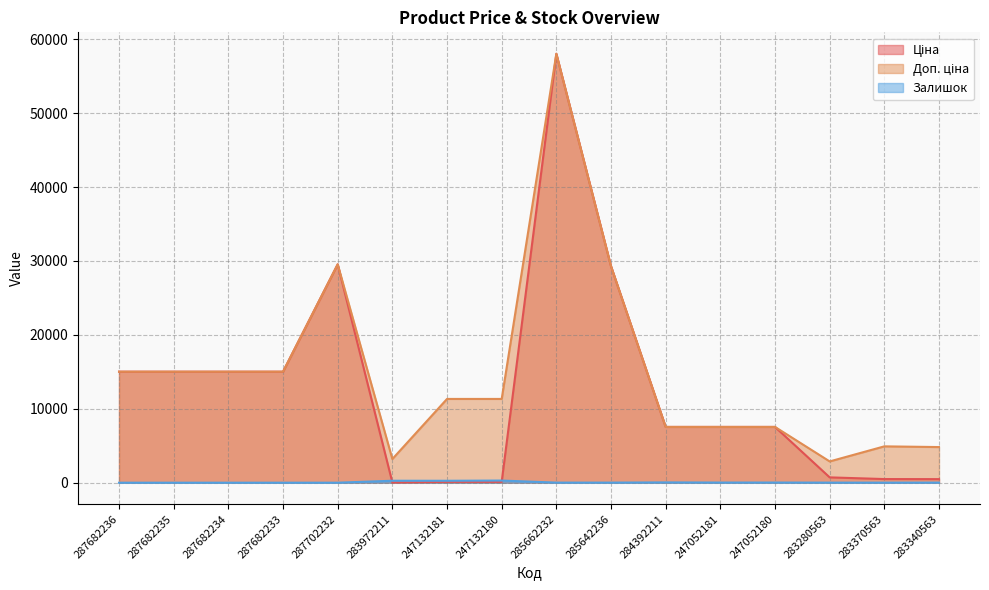

Does the chart have visible grid lines?

Yes